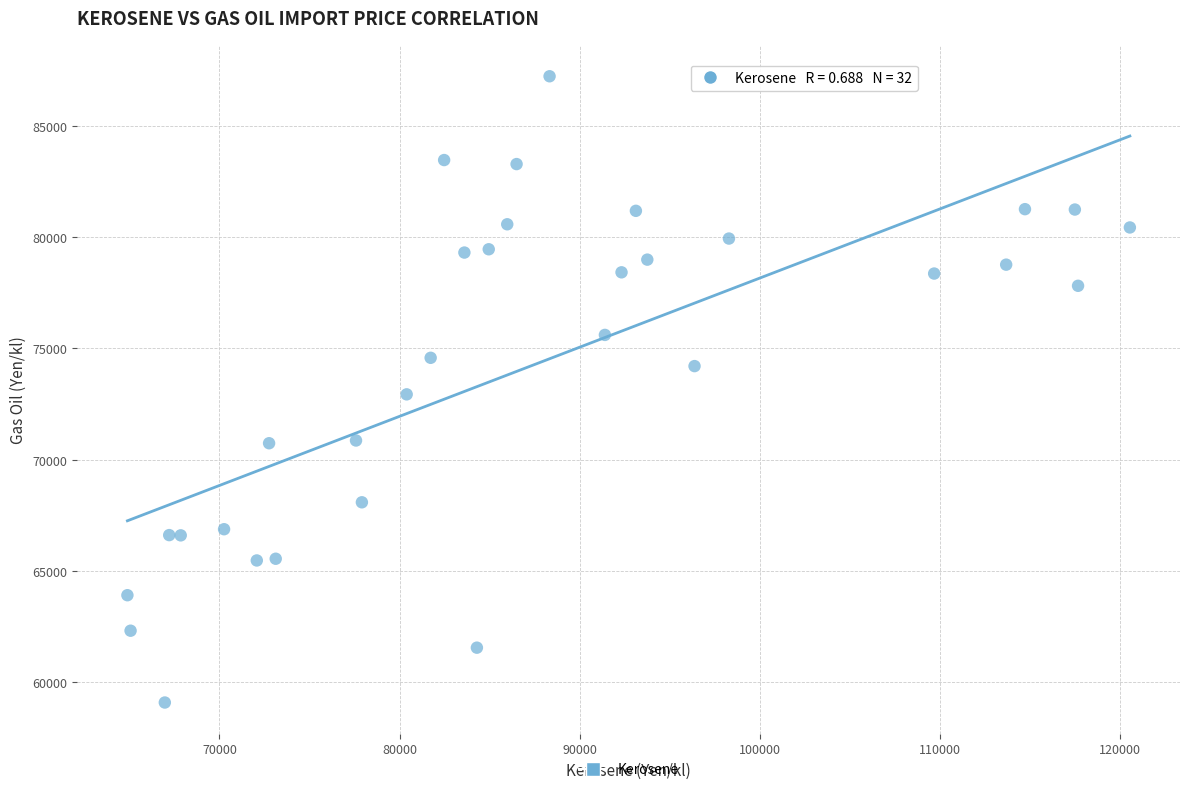

What is the range of Y values (max minus min)?

28169